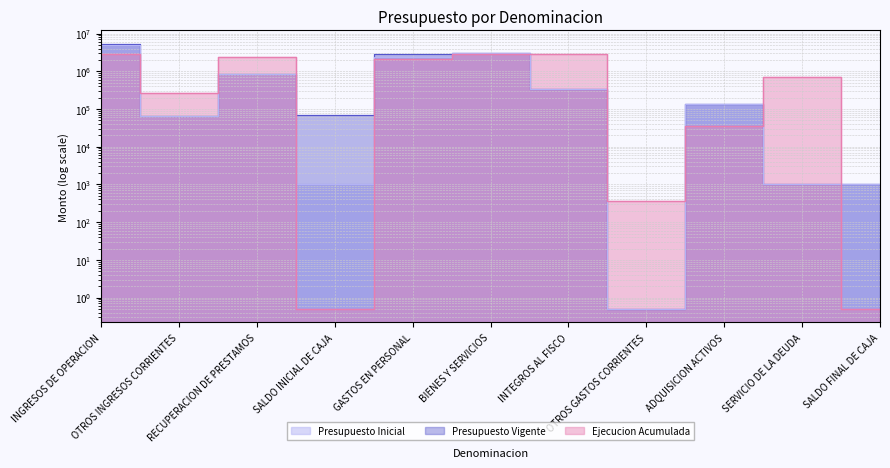

What is the sum of the Presupuesto Vigente values at SALDO INICIAL DE CAJA and BIENES Y SERVICIOS?

3196617.0